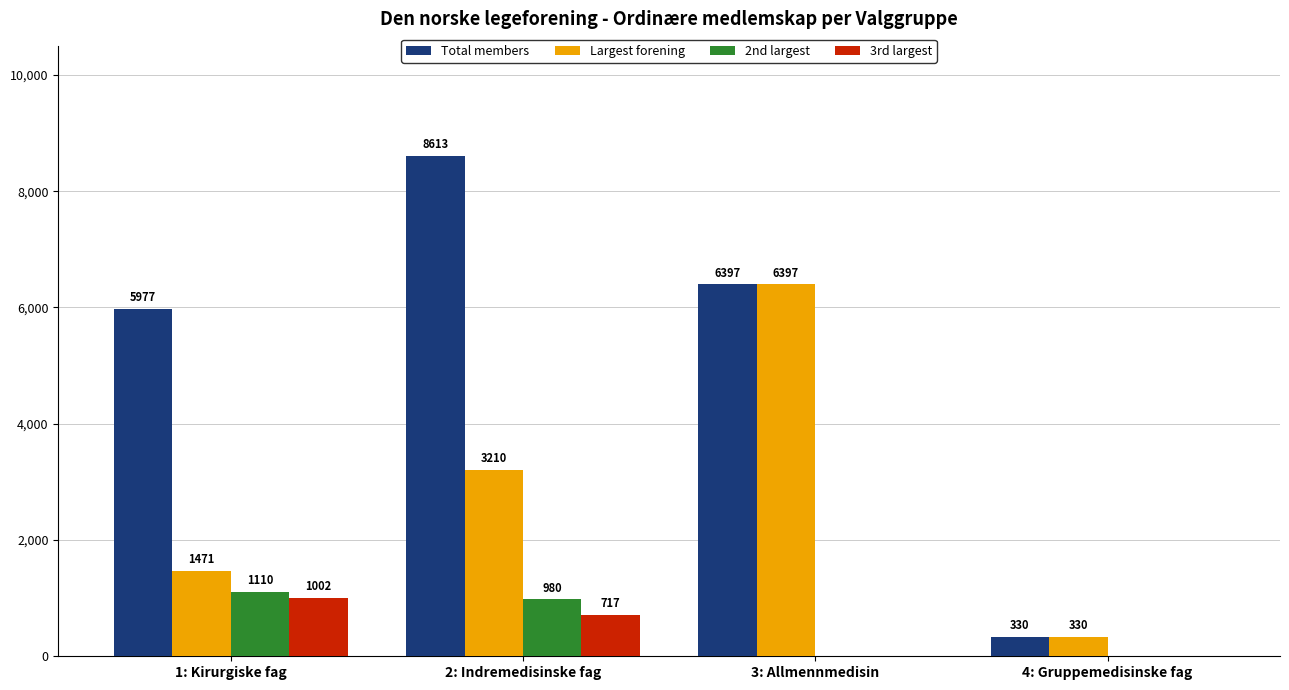

What is the sum of the Largest forening values at 2: Indremedisinske fag and 4: Gruppemedisinske fag?

3540